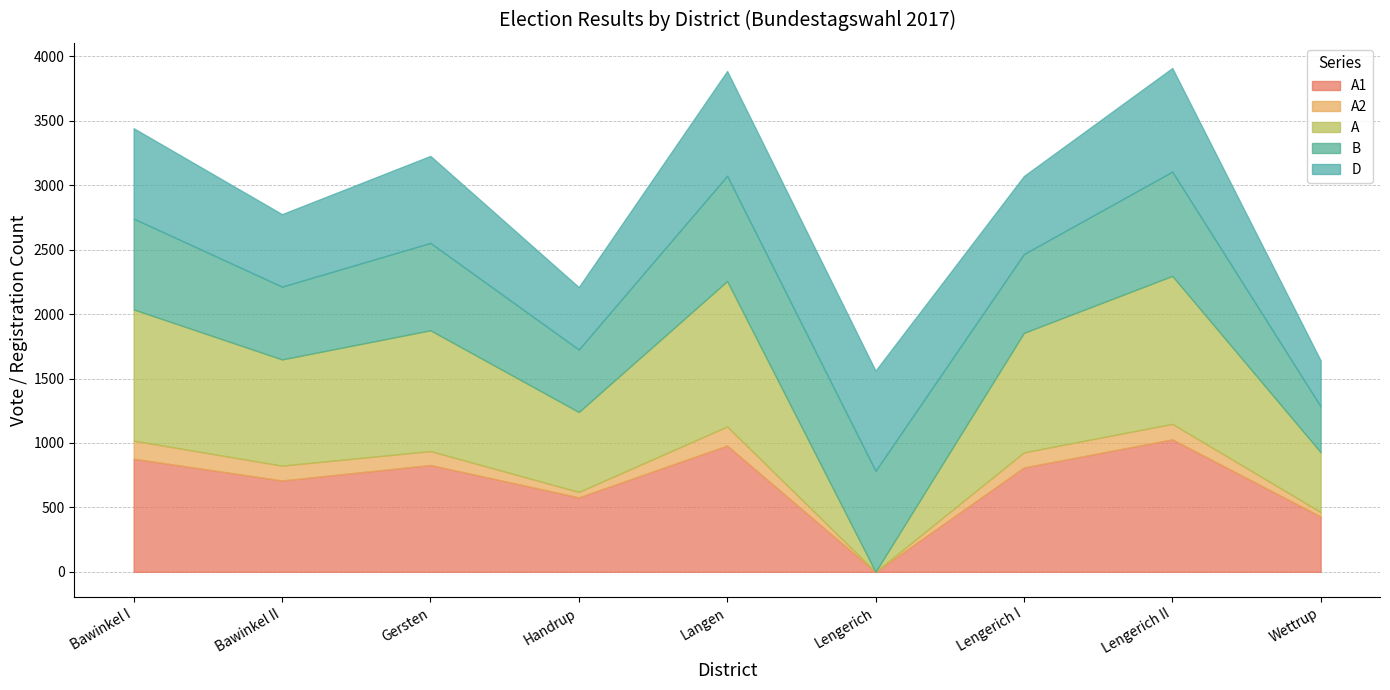

At which label is A closest to 574?

Handrup